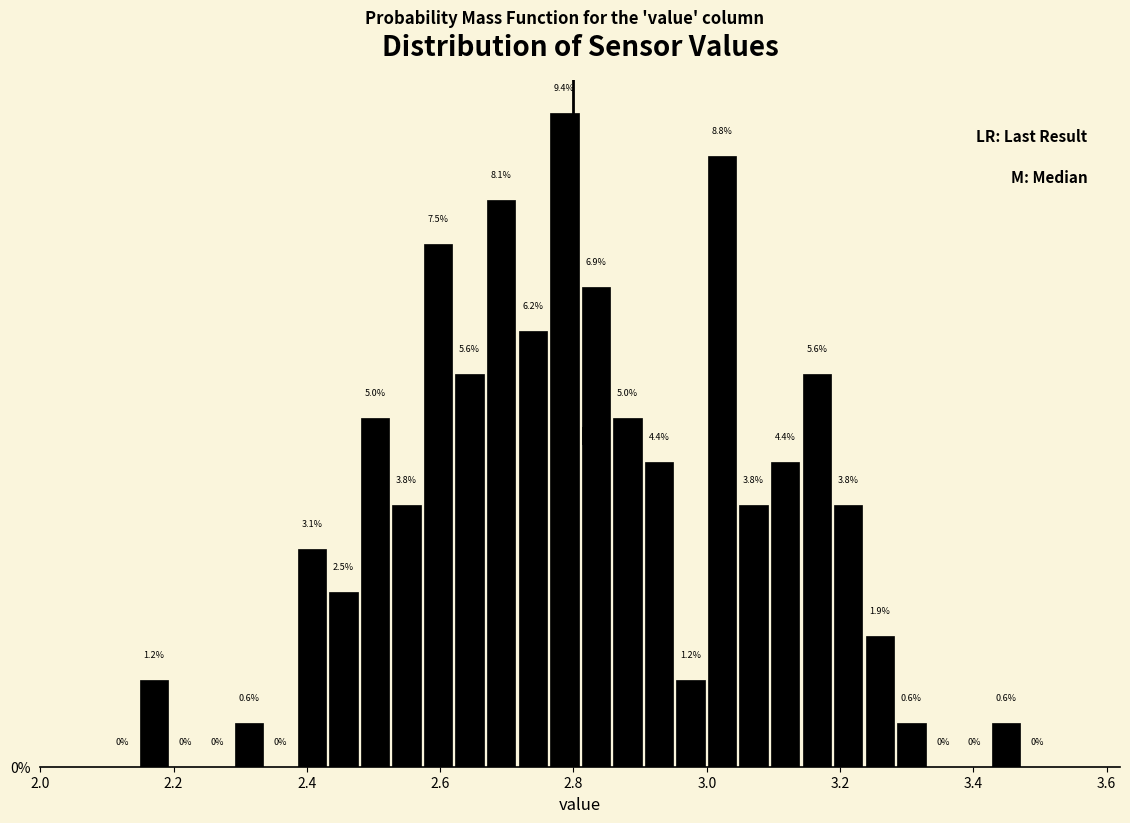

Read against the x-axis, roughly where is the centre of the tallest bar?

2.78